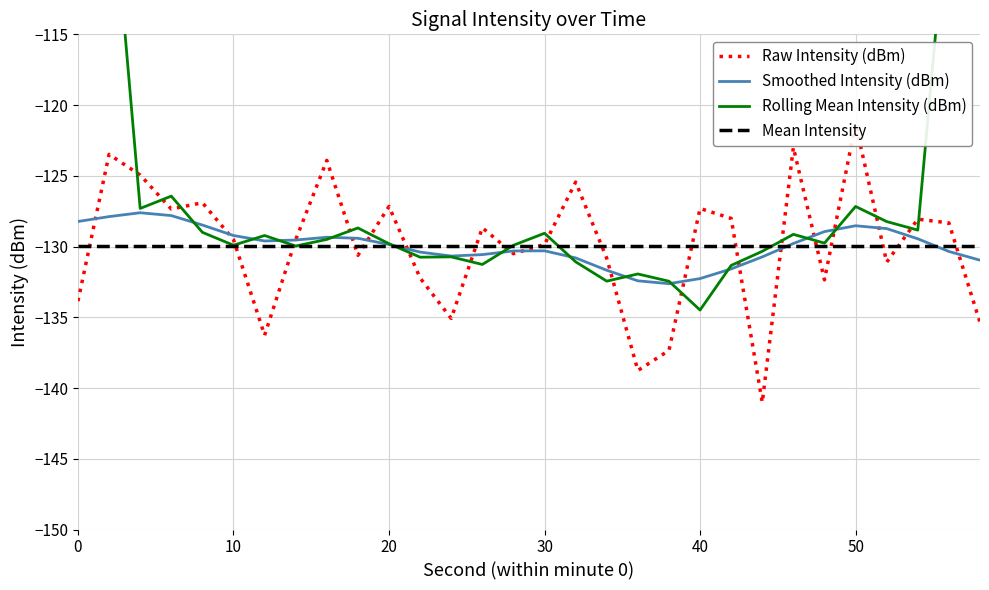

Reading right to left, transcribe all the data shown in this chart.

Raw Intensity (dBm): -135.4	-128.3	-128.1	-131.1	-121.3	-132.4	-123.0	-141.0	-128.0	-127.3	-137.3	-138.8	-130.8	-125.4	-129.8	-130.5	-128.7	-135.1	-132.2	-127.2	-130.6	-123.9	-129.5	-136.3	-129.5	-126.9	-127.3	-124.9	-123.5	-133.9
Smoothed Intensity (dBm): -131.0	-130.3	-129.5	-128.7	-128.5	-128.9	-129.8	-130.7	-131.6	-132.3	-132.6	-132.4	-131.7	-130.8	-130.3	-130.3	-130.6	-130.7	-130.4	-129.9	-129.4	-129.3	-129.5	-129.6	-129.2	-128.5	-127.8	-127.6	-127.9	-128.2
Rolling Mean Intensity (dBm): -78.4	-104.6	-128.8	-128.2	-127.2	-129.8	-129.1	-130.3	-131.3	-134.5	-132.5	-131.9	-132.4	-131.1	-129.1	-129.9	-131.3	-130.7	-130.8	-129.8	-128.7	-129.5	-130.0	-129.2	-129.9	-129.0	-126.4	-127.3	-101.9	-76.5
Mean Intensity: -129.9	-129.9	-129.9	-129.9	-129.9	-129.9	-129.9	-129.9	-129.9	-129.9	-129.9	-129.9	-129.9	-129.9	-129.9	-129.9	-129.9	-129.9	-129.9	-129.9	-129.9	-129.9	-129.9	-129.9	-129.9	-129.9	-129.9	-129.9	-129.9	-129.9